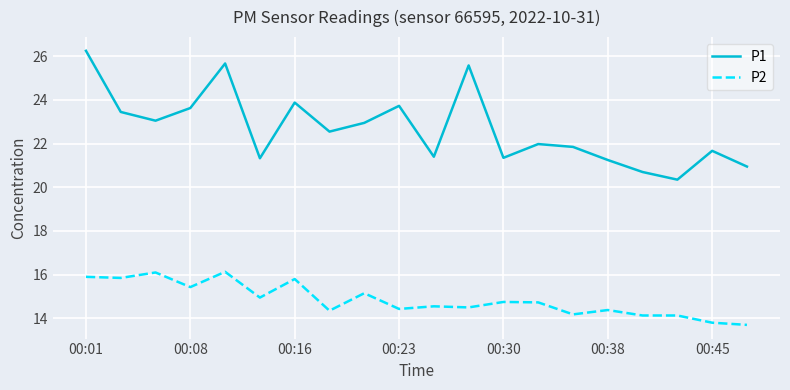

Which series has the largest range (max minus min)?

P1